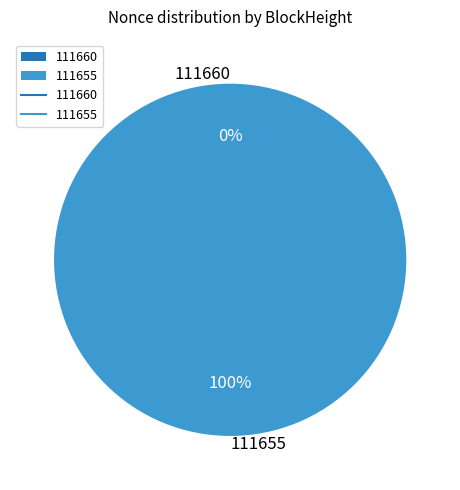

To the nearest percent, what percentage of the pie is 111655?

100%